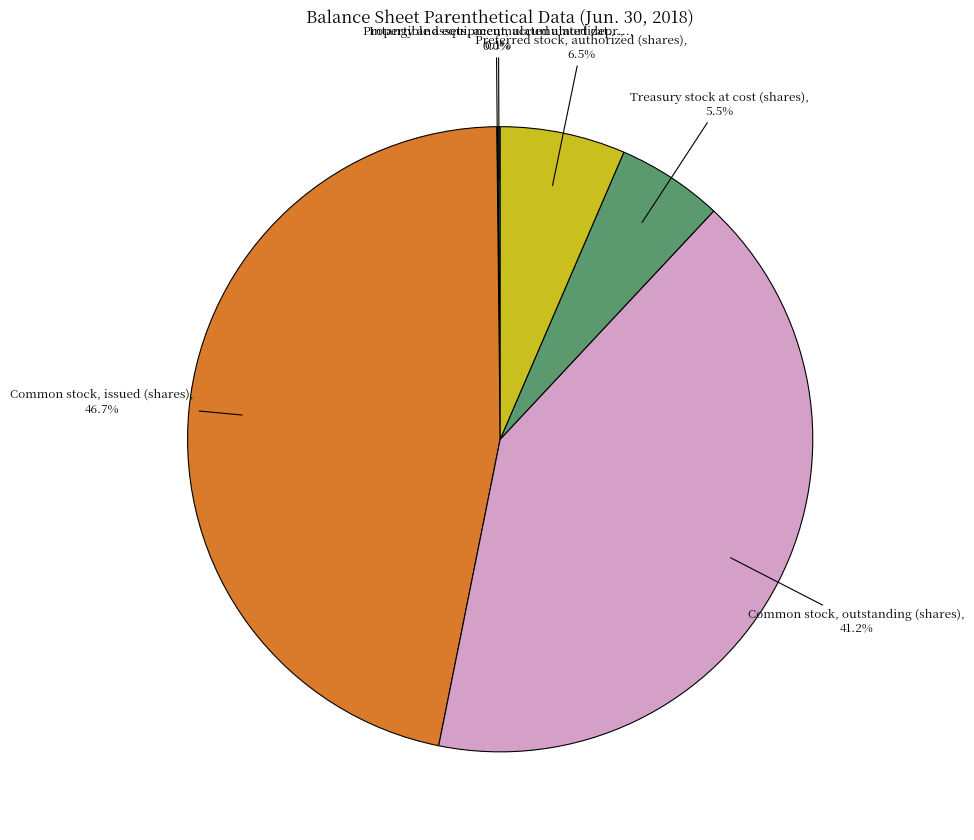

Is there any slice that represents more than half of the pie?

No